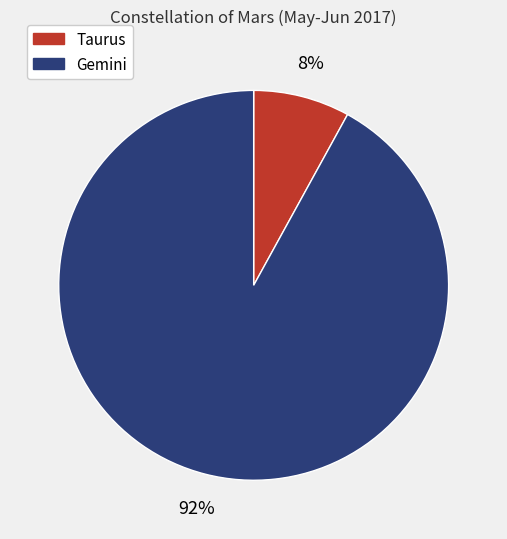

To the nearest percent, what is the average slice percentage?

50%